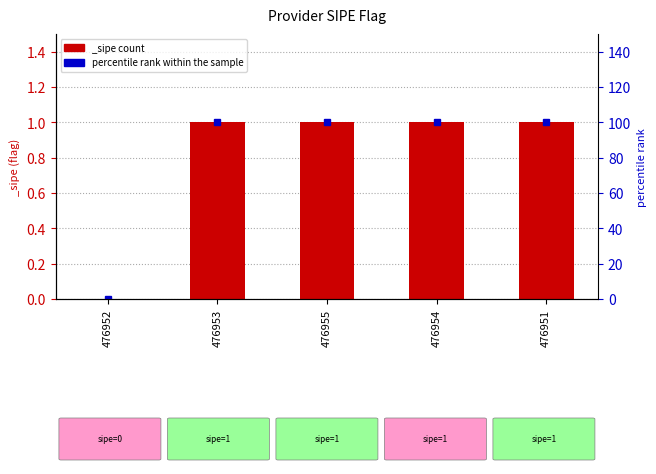

List the labels in order of value, largest first.

476953, 476955, 476954, 476951, 476952